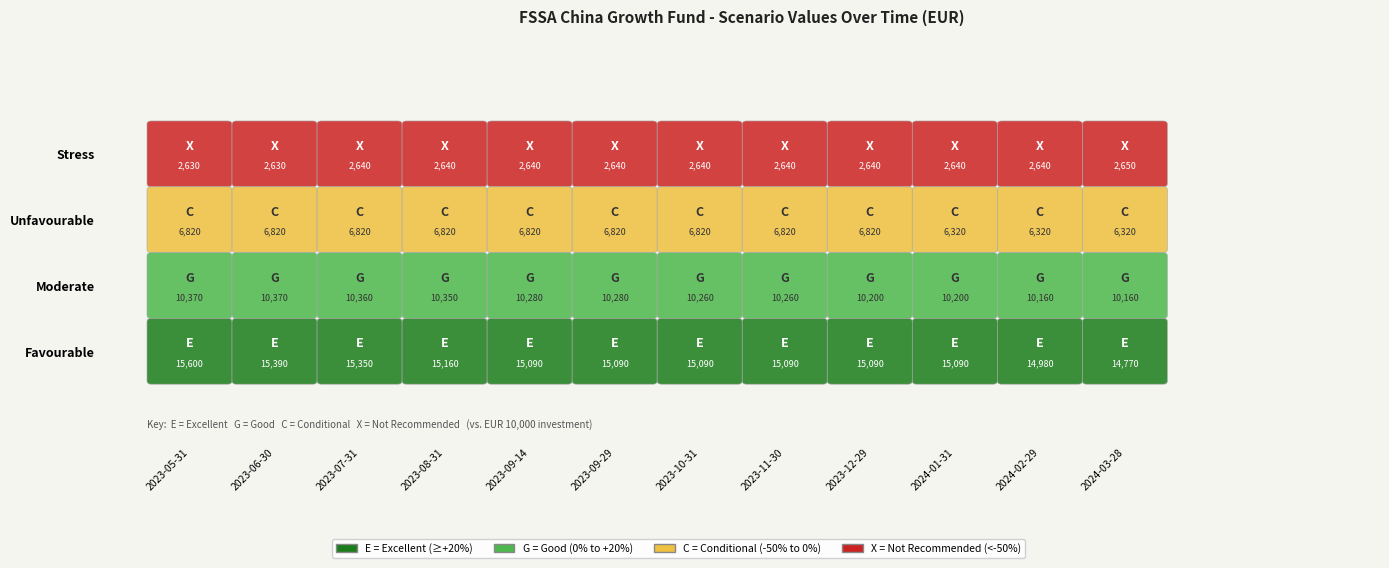

The value of Stress Value 1 Year at 2023-09-29 is 2640. True or false?

True